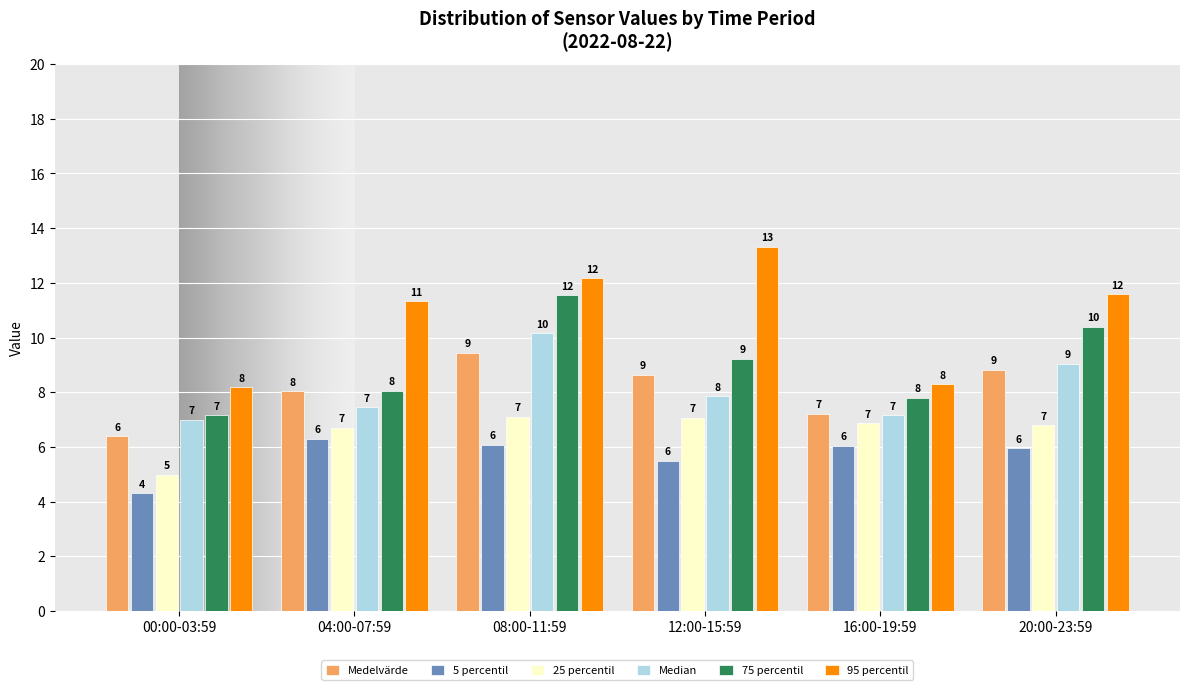

At which label does 25 percentil first exceed 6?

04:00-07:59